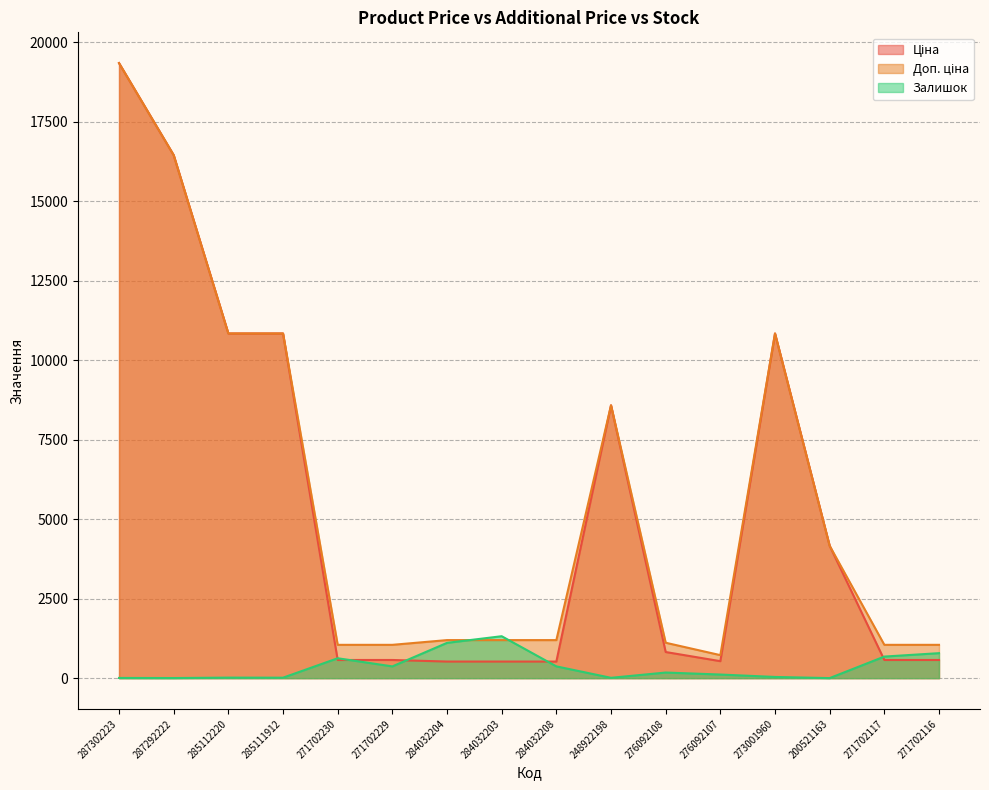

List the series in order of their peak value, highest first.

Ціна, Доп. ціна, Залишок